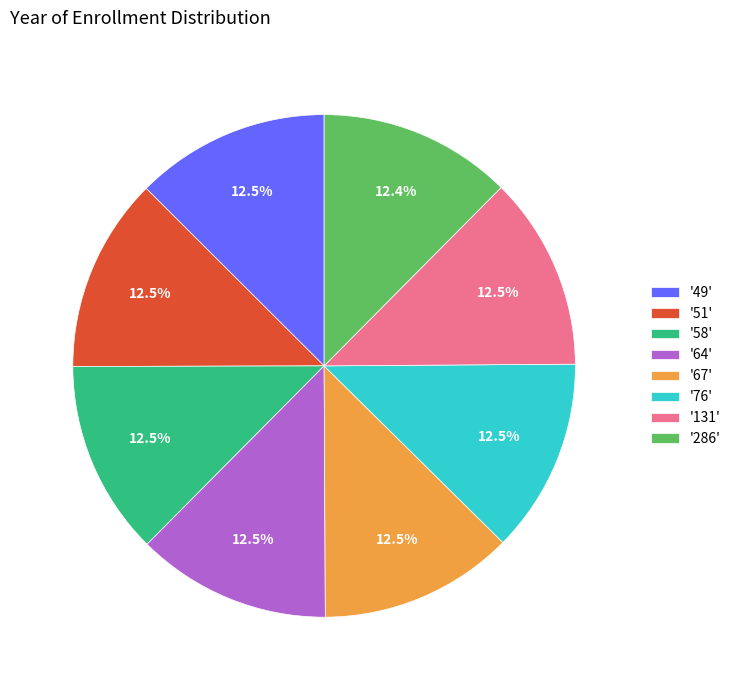

Does any single category account for the majority?

No